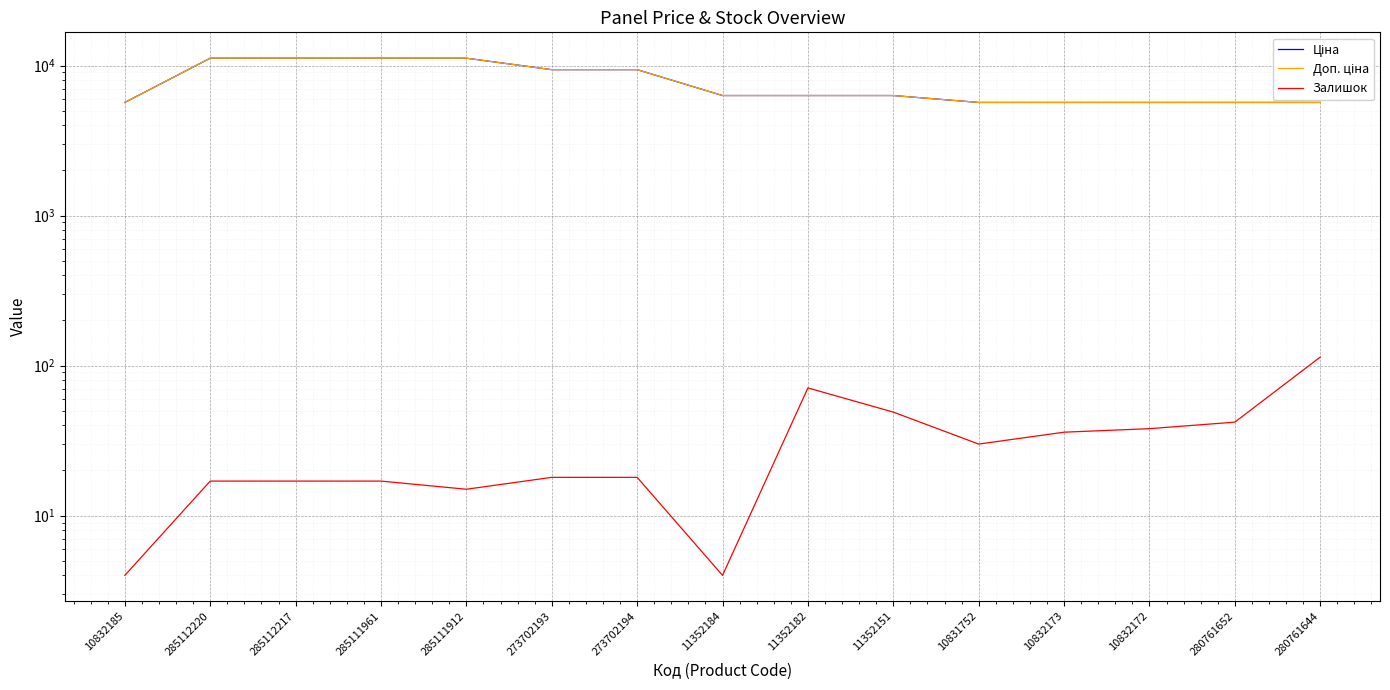

At which label is Ціна closest to 8430?

273702193